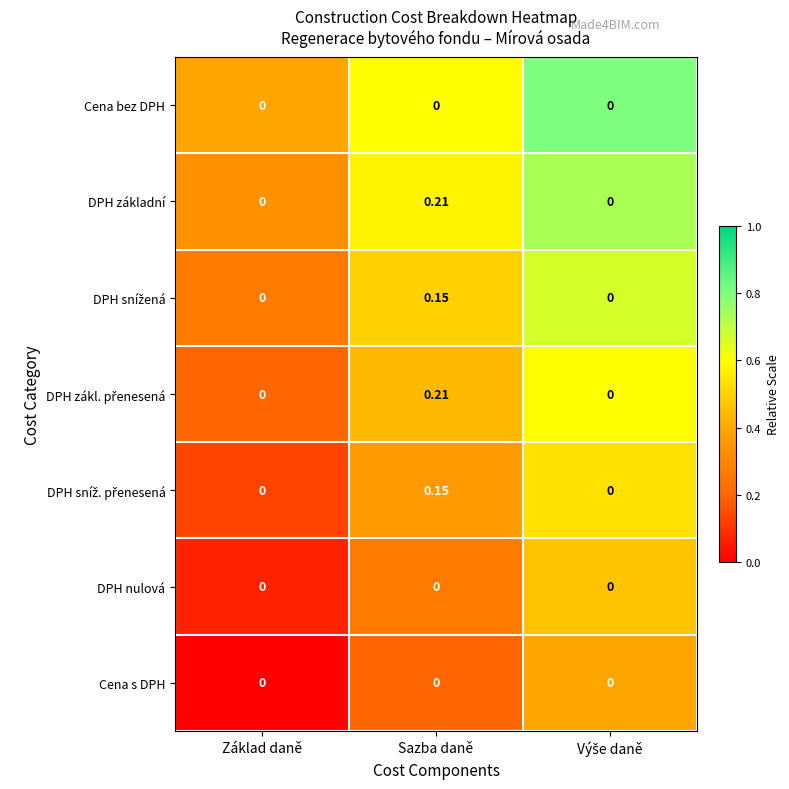

At which category is the sum across all series the highest?

Sazba daně